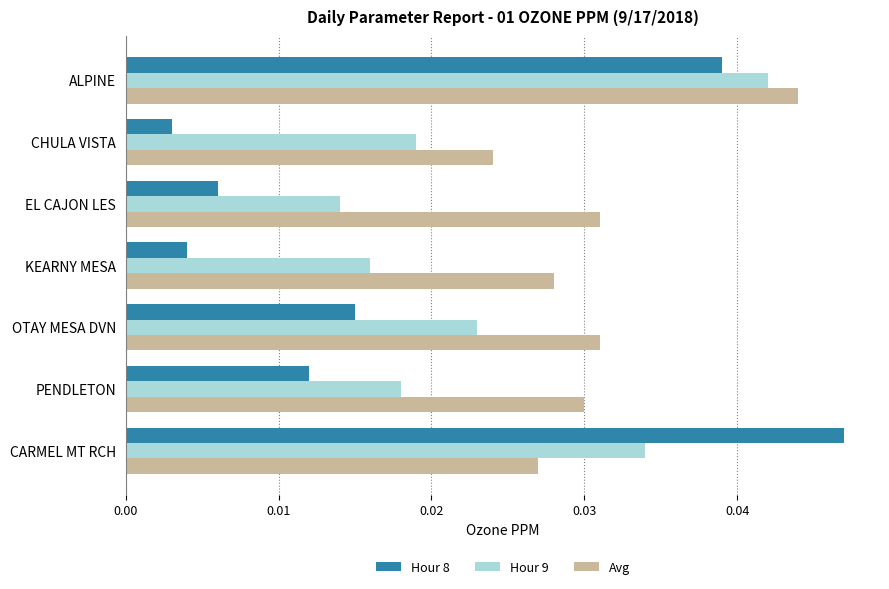

Count the Avg values in the range 0 to 1.

7